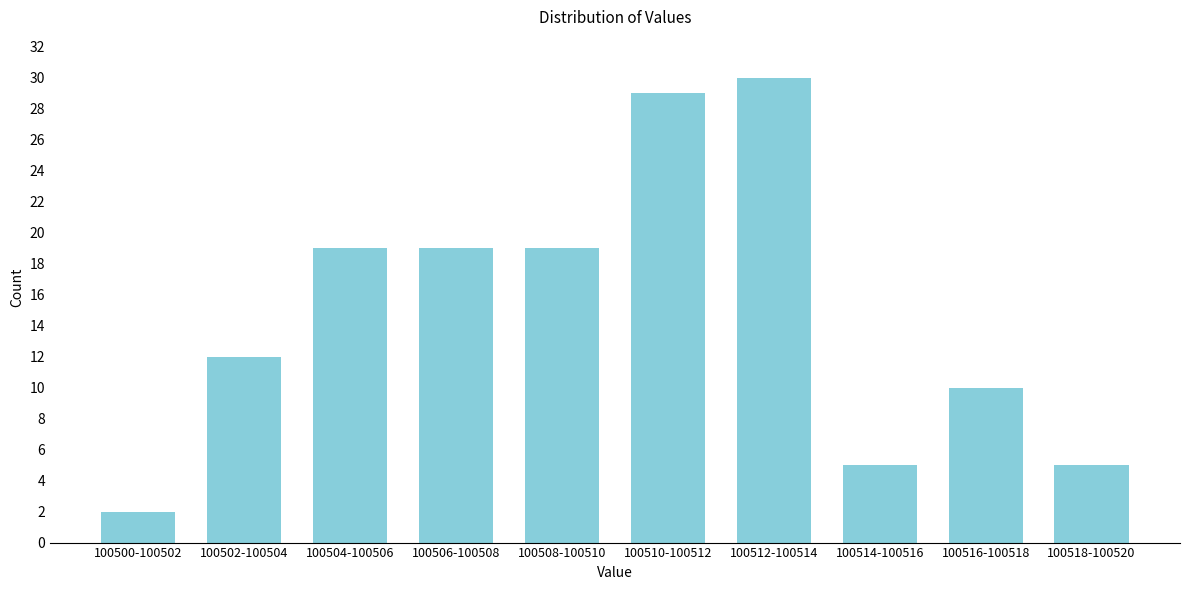

Reading right to left, extract all data points from this chart.

100518-100520=5	100516-100518=10	100514-100516=5	100512-100514=30	100510-100512=29	100508-100510=19	100506-100508=19	100504-100506=19	100502-100504=12	100500-100502=2